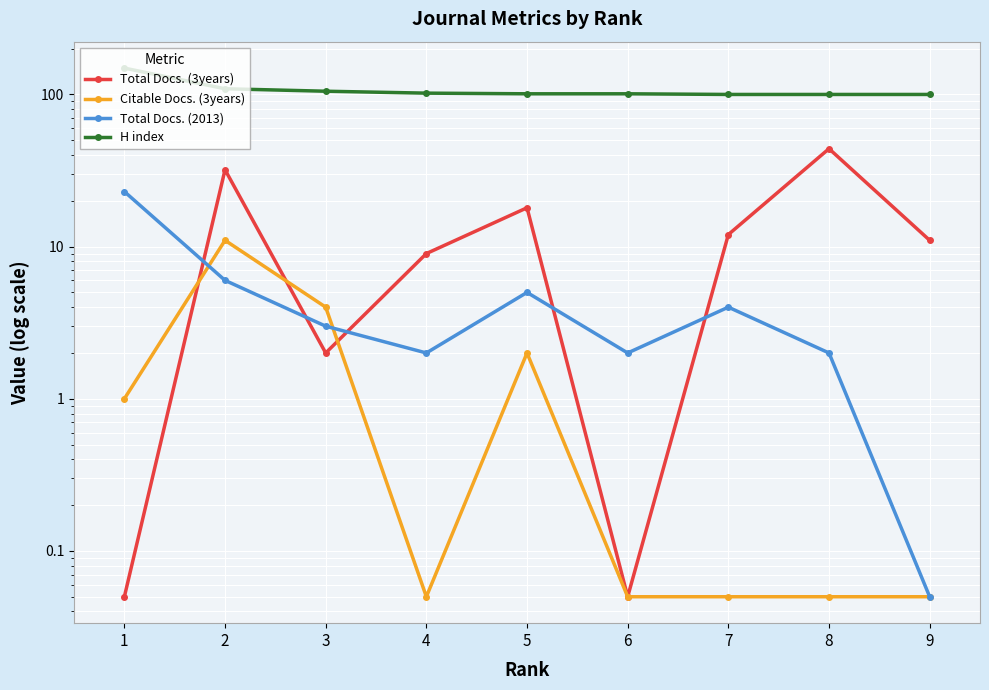

Which series has the largest total across all categories?

H index